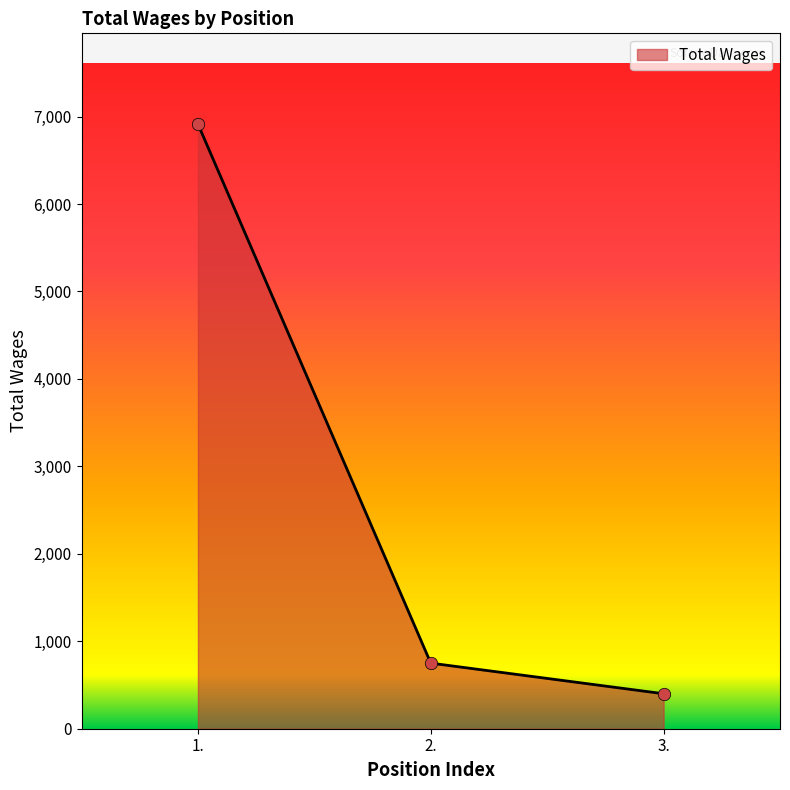

Approximately how many times larger is the value at 2. compared to 1.?

0.1